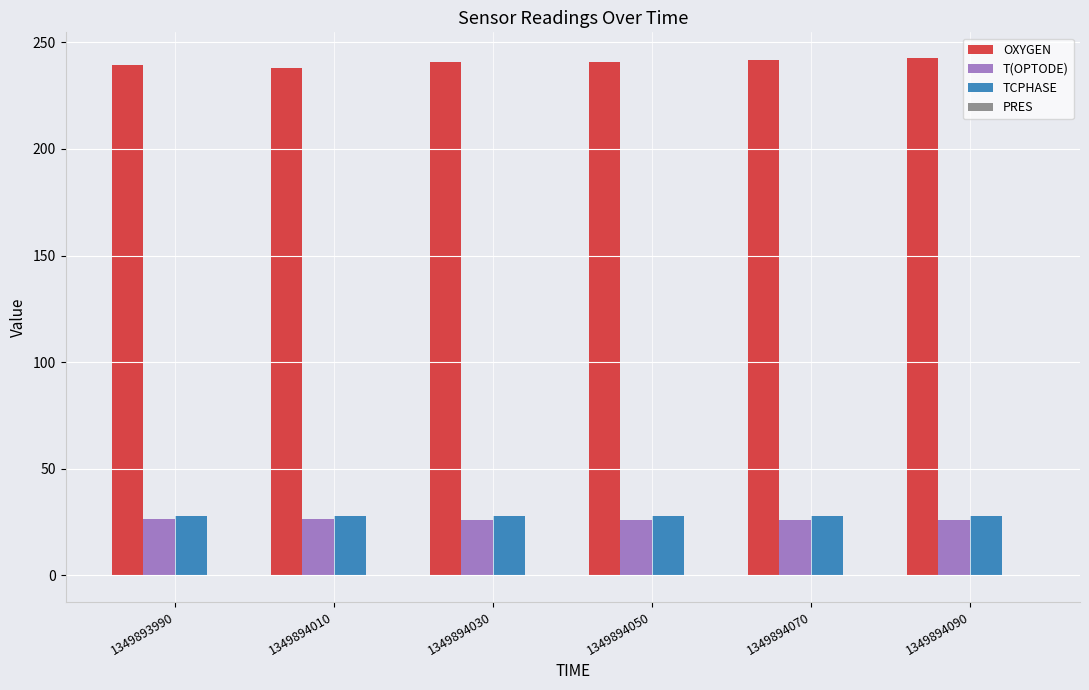

Which series has the largest total across all categories?

OXYGEN